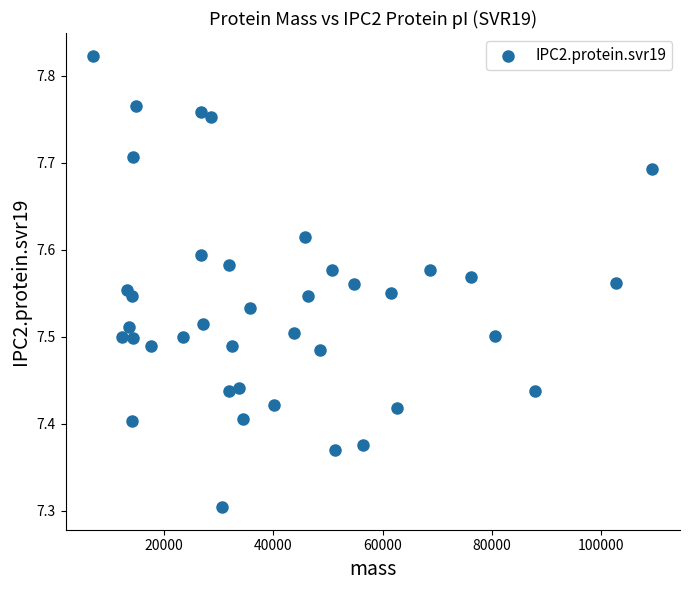

What is the range of Y values (max minus min)?

0.5